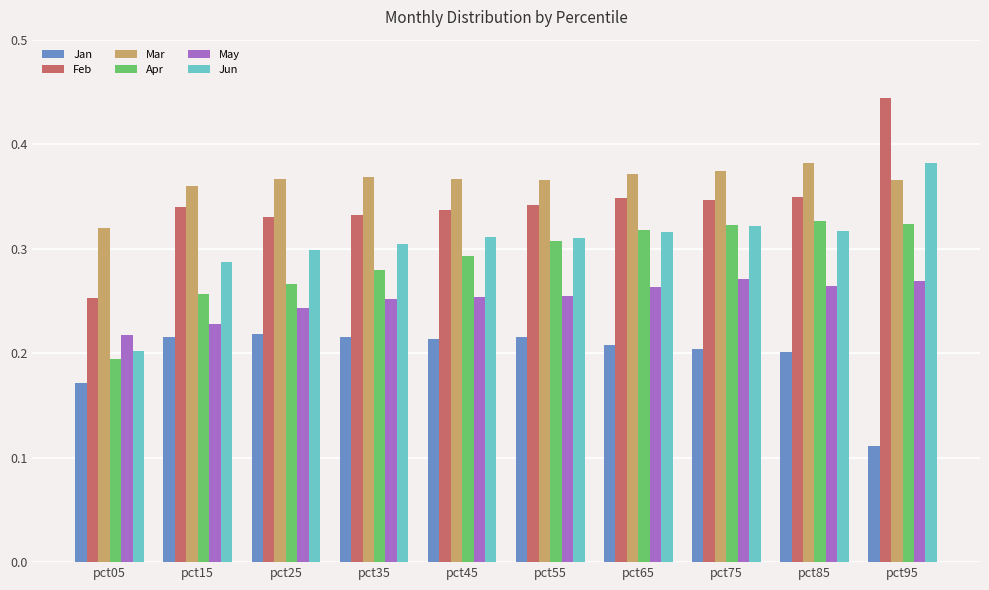

Which series has the largest range (max minus min)?

Feb